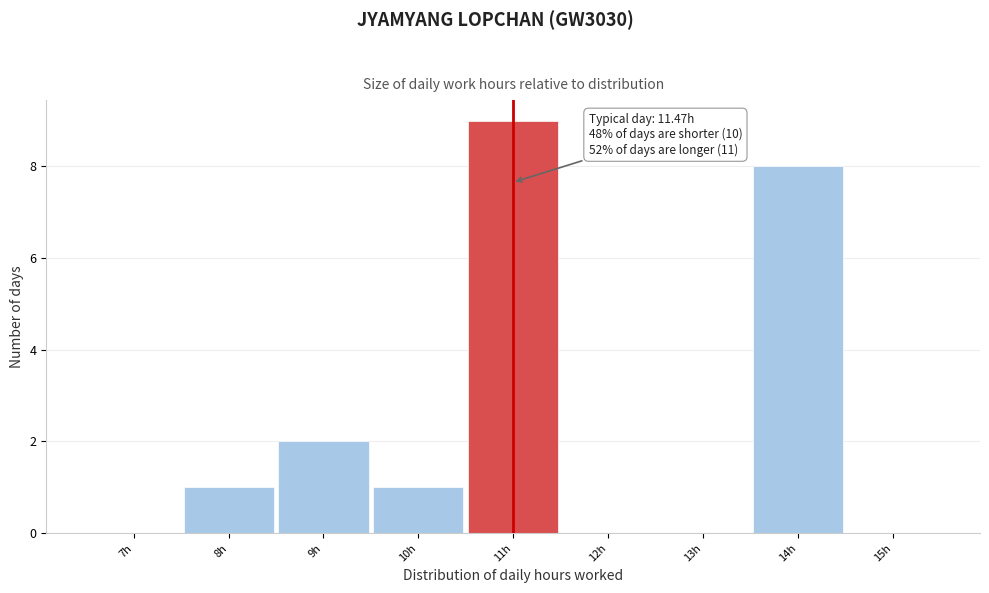

Reading right to left, extract all data points from this chart.

15h=0	14h=8	13h=0	12h=0	11h=9	10h=1	9h=2	8h=1	7h=0